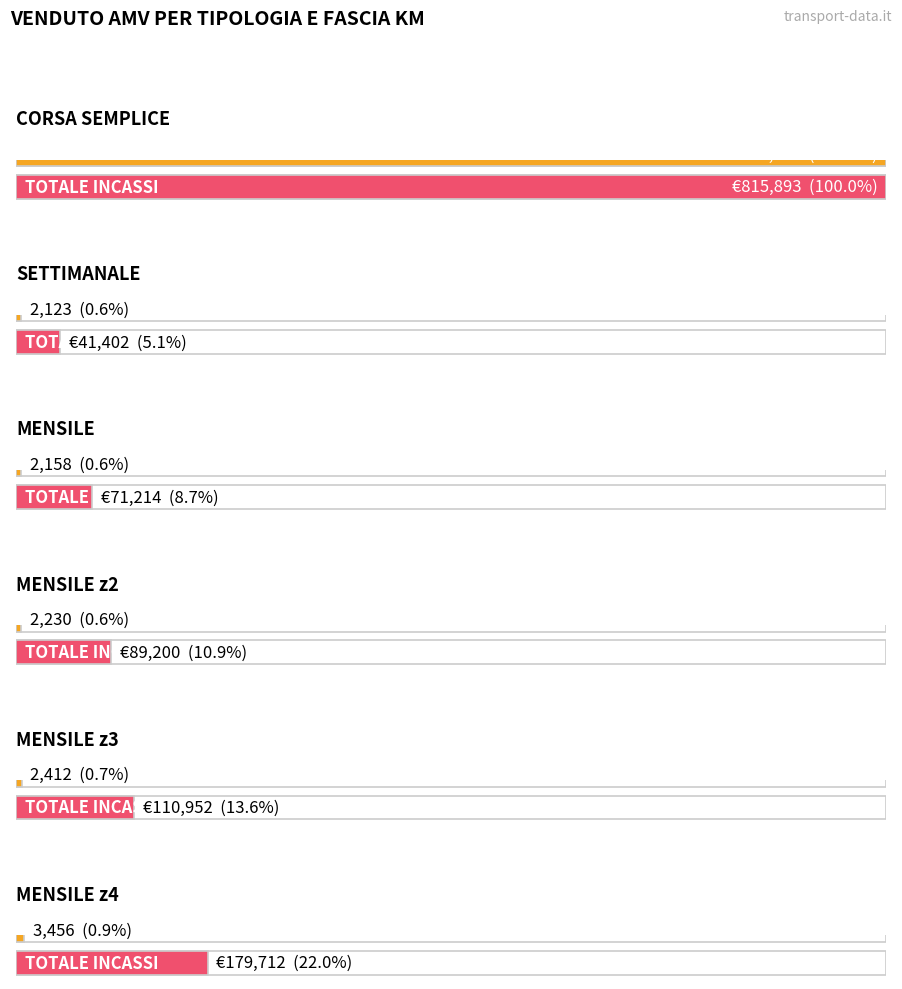

Which series has the largest range (max minus min)?

CORSA SEMPLICE